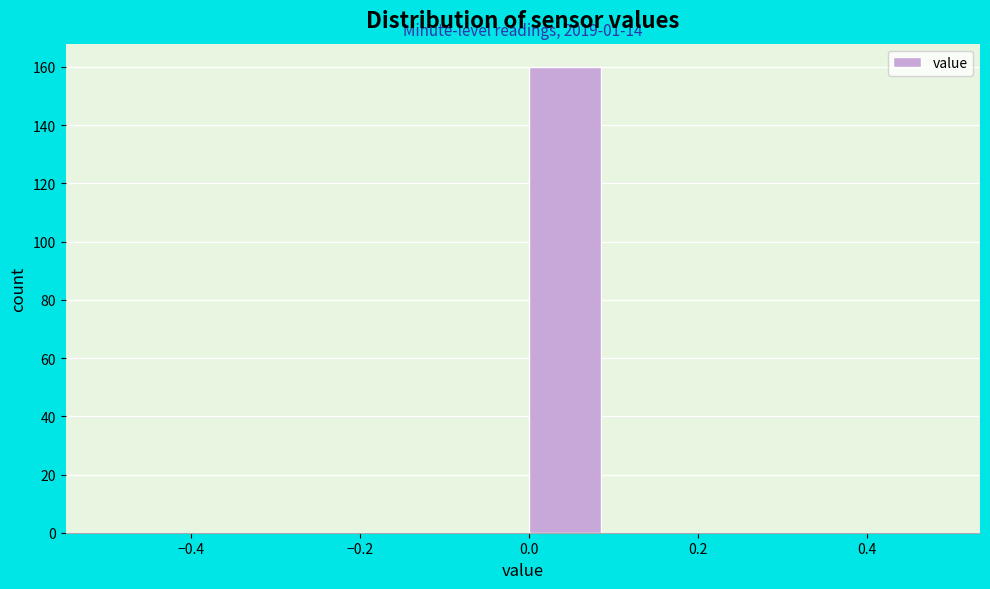

Which range on the x-axis has the tallest bar?

0.0 to 0.1